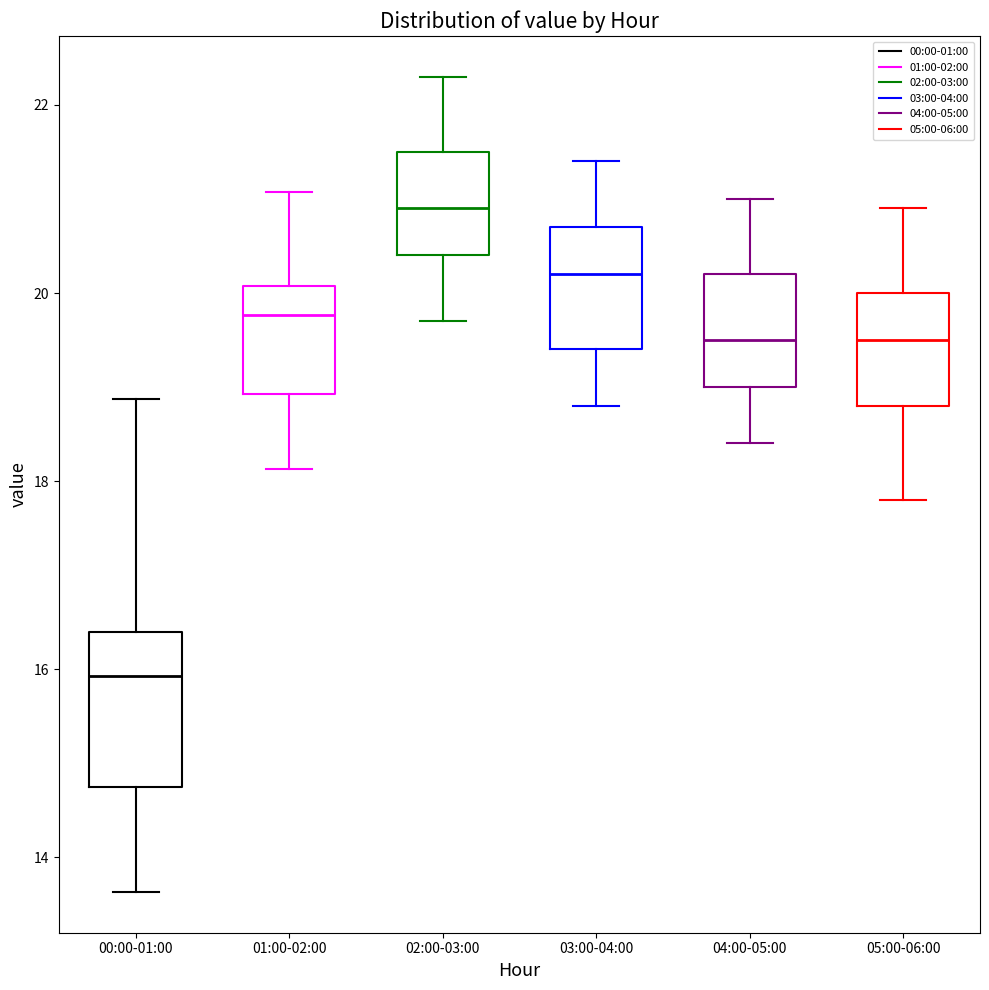

Reading left to right, transcribe this box plot: for each box, give where its median line is, the range the box spans, and where its two whiskers end, as read against the y-axis. The values are not printed on the chart, so give them approximately, as read against the axis.

00:00-01:00: median 16.0, box 14.8 to 16.4, whiskers 13.6 to 18.8
01:00-02:00: median 19.8, box 19.0 to 20.0, whiskers 18.2 to 21.0
02:00-03:00: median 21.0, box 20.4 to 21.6, whiskers 19.8 to 22.4
03:00-04:00: median 20.2, box 19.4 to 20.8, whiskers 18.8 to 21.4
04:00-05:00: median 19.6, box 19.0 to 20.2, whiskers 18.4 to 21.0
05:00-06:00: median 19.6, box 18.8 to 20.0, whiskers 17.8 to 21.0